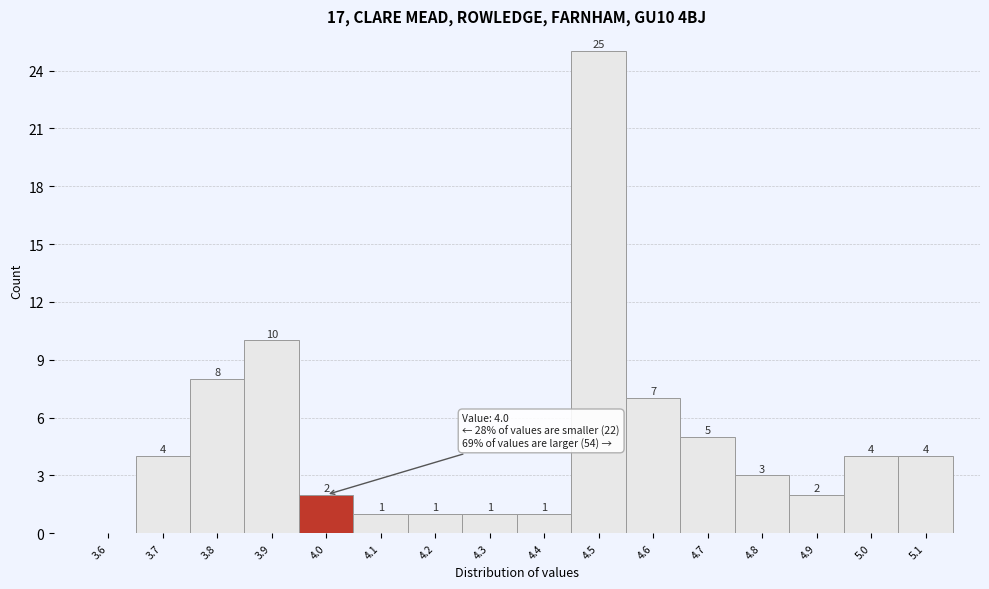

Reading right to left, list all the values displayed in this chart.

5.1=4	5.0=4	4.9=2	4.8=3	4.7=5	4.6=7	4.5=25	4.4=1	4.3=1	4.2=1	4.1=1	4.0=2	3.9=10	3.8=8	3.7=4	3.6=0